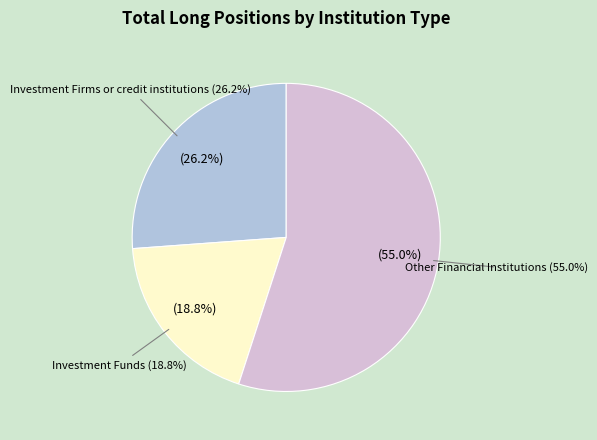

Is it true that Investment Funds is 25% of the pie?

False